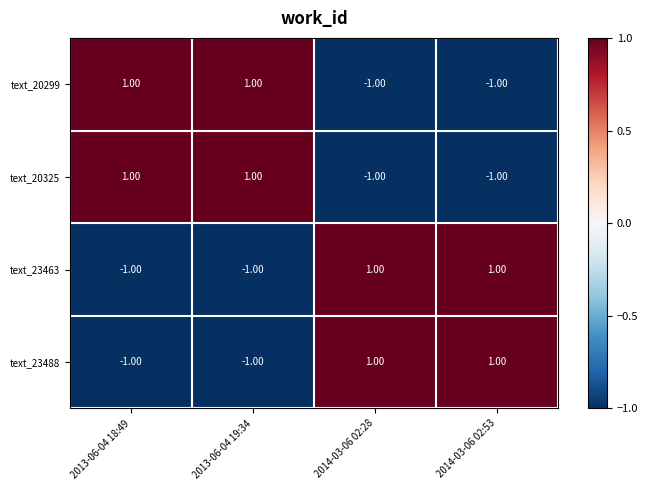

At how many categories does at least one series exceed 0?

4